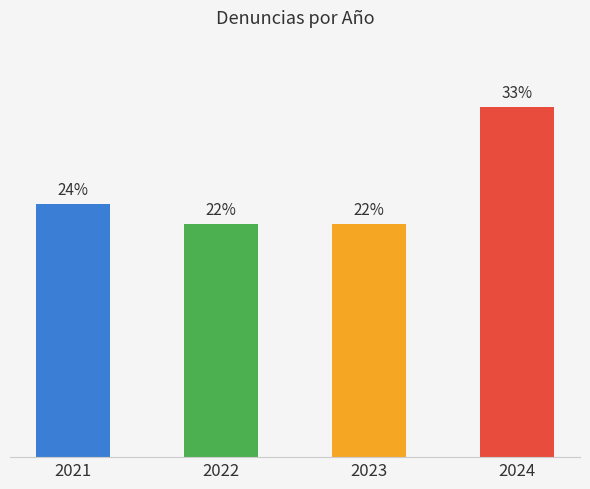

How many categories are shown in the chart?

4